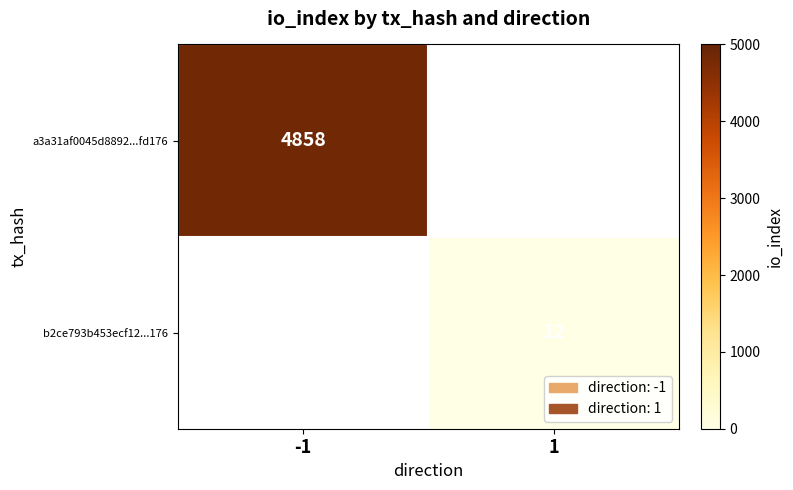

The value of a3a31af0045d8892...fd176 at -1 is 4858. True or false?

True